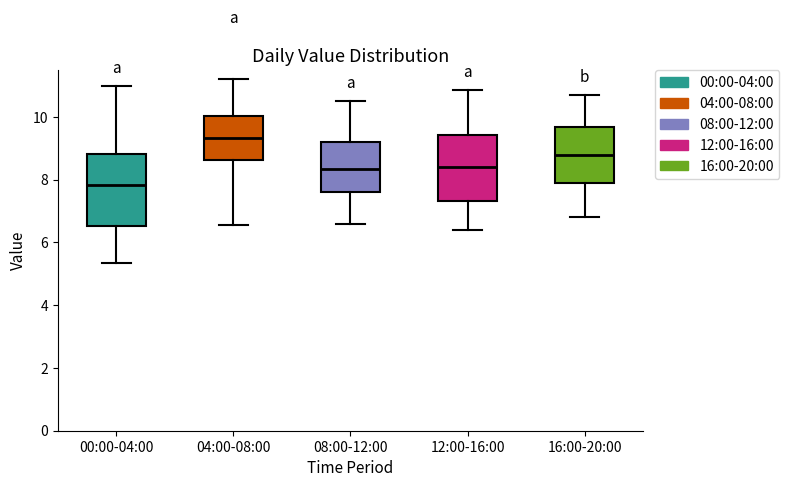

Reading left to right, read every box against the y-axis: the position of its median line, the range the box covers, and the ends of its whiskers. The values are not printed on the chart, so give them approximately, as read against the axis.

00:00-04:00: median 7.8, box 6.6 to 8.8, whiskers 5.4 to 11.0
04:00-08:00: median 9.4, box 8.6 to 10.0, whiskers 6.6 to 11.2
08:00-12:00: median 8.4, box 7.6 to 9.2, whiskers 6.6 to 10.6
12:00-16:00: median 8.4, box 7.4 to 9.4, whiskers 6.4 to 10.8
16:00-20:00: median 8.8, box 8.0 to 9.6, whiskers 6.8 to 10.8